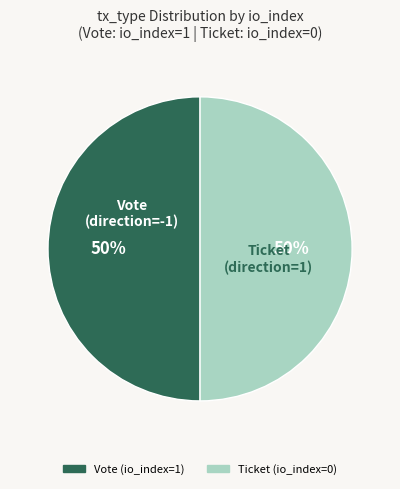

The Vote (io_index=1) slice represents 50% of the pie. True or false?

True